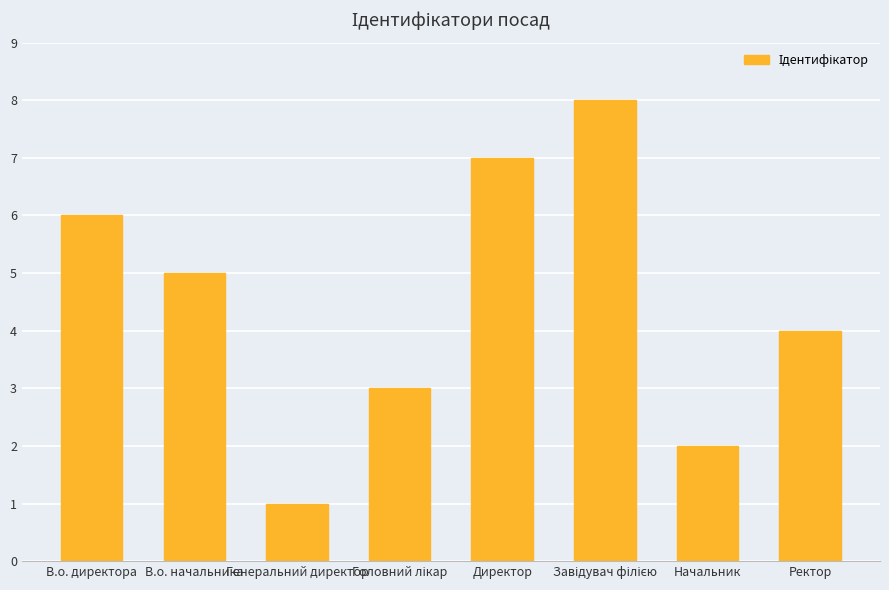

What value does the data have at В.о. директора?

6